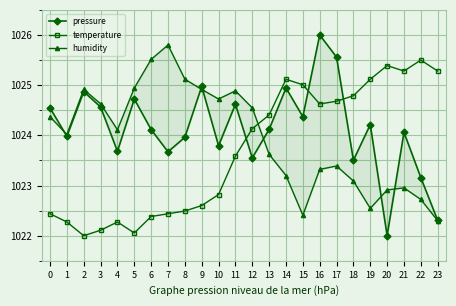

At which label does temperature reach its minimum?

2